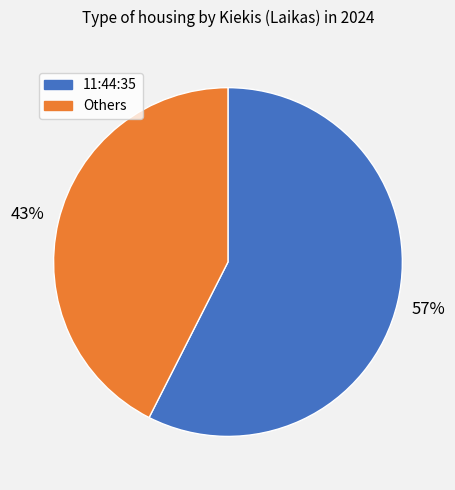

Is there any slice that represents more than half of the pie?

Yes